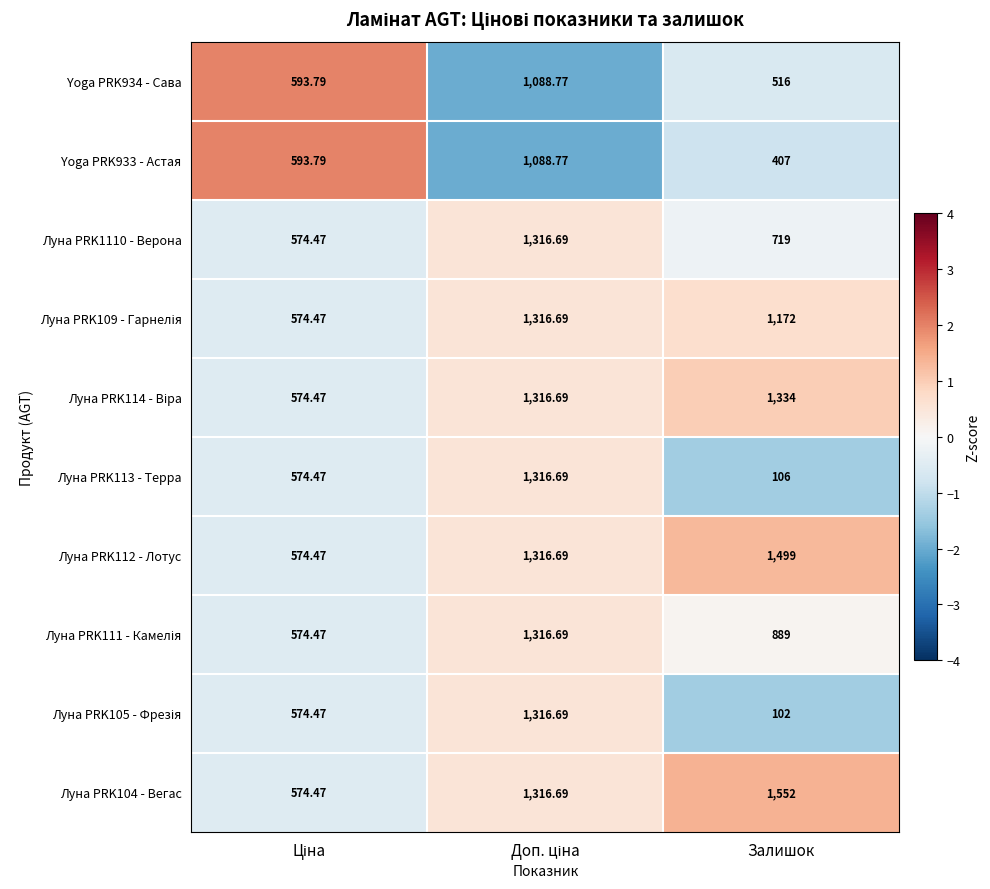

What is the smallest value displayed?

102.0